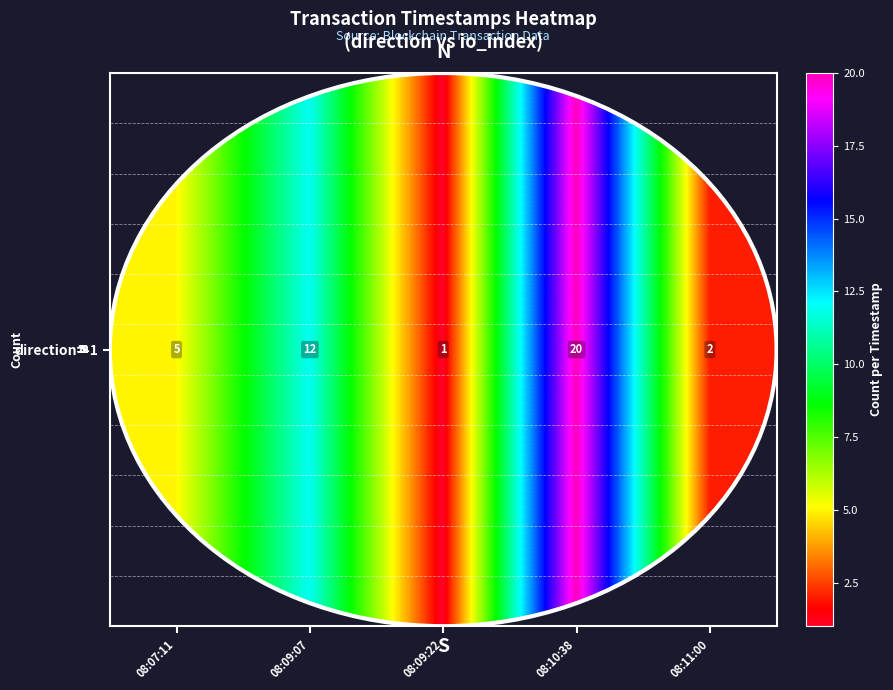

What is the difference between the second highest and second lowest values?

10